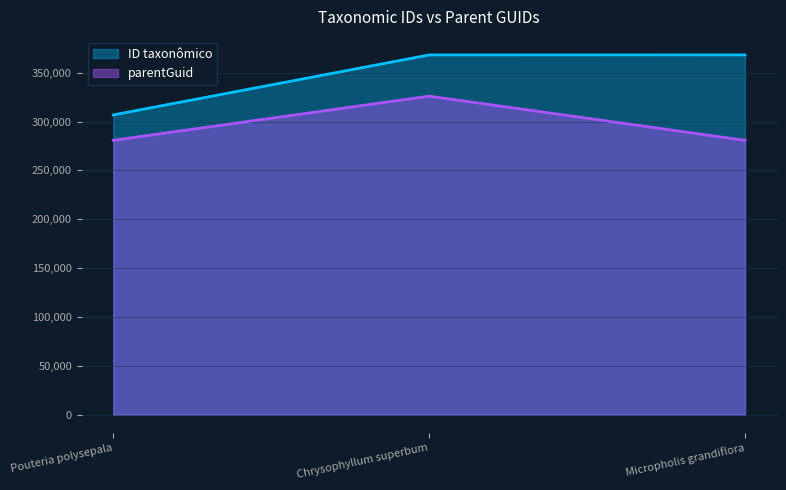

Which category has the highest value in the ID taxonômico series?

Micropholis grandiflora